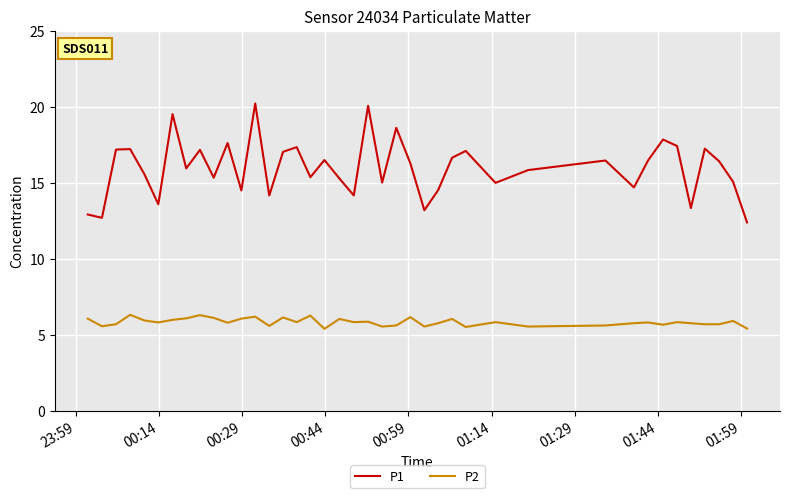

Which series has the largest total across all categories?

P1